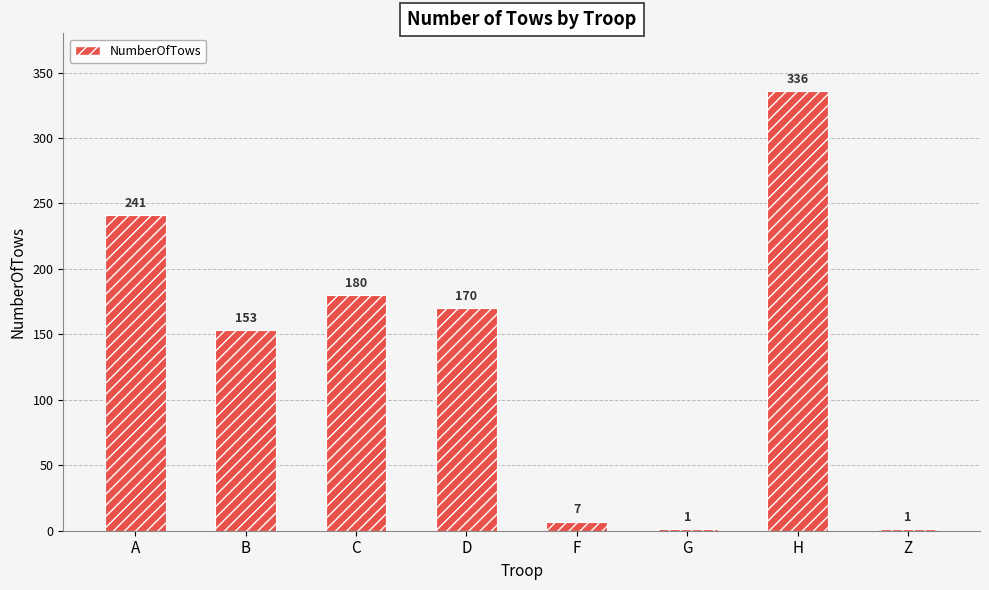

What is the sum of all values?

1089